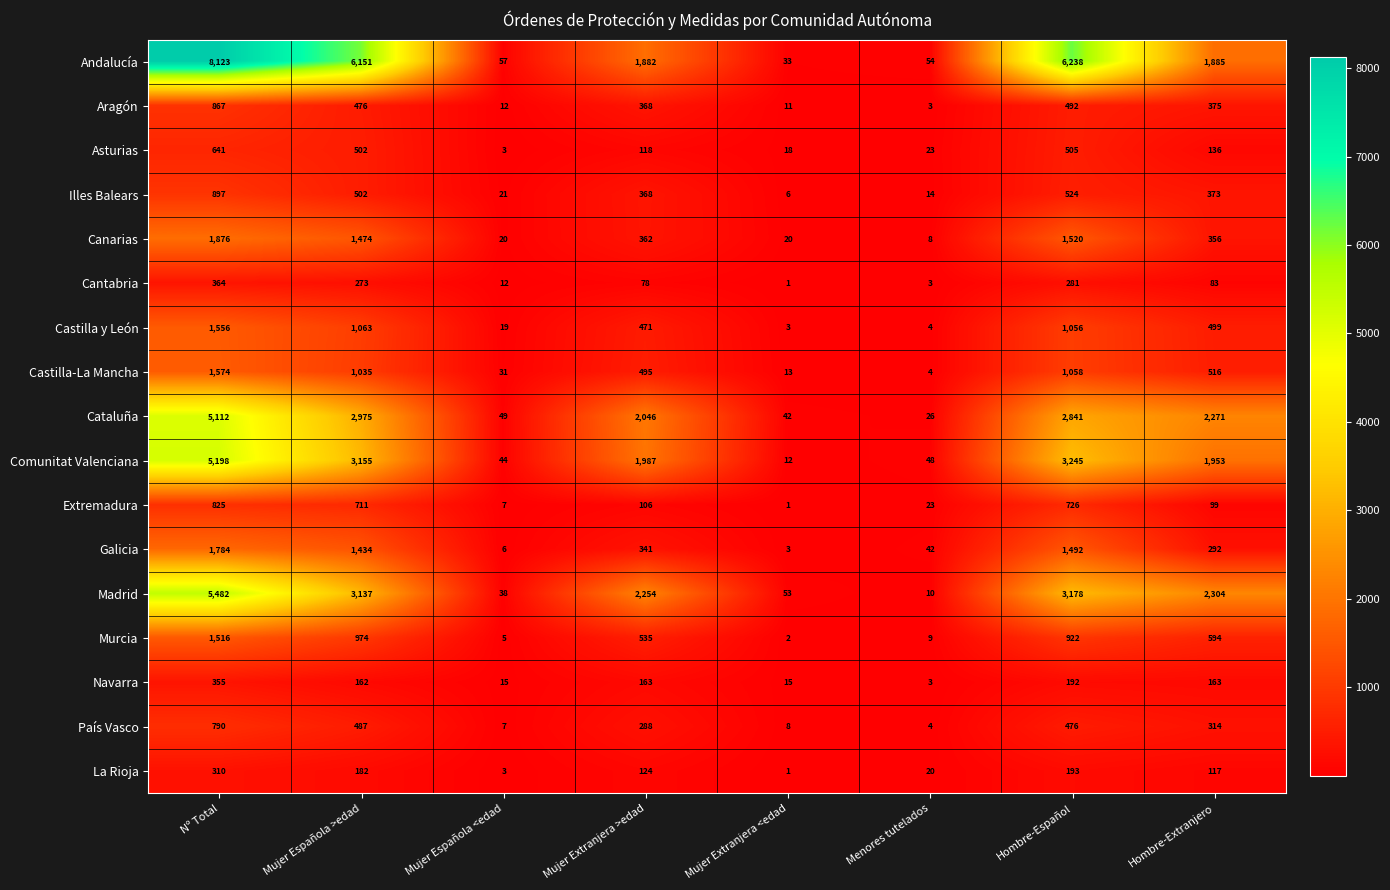

At which category is the sum across all series the highest?

Nº Total